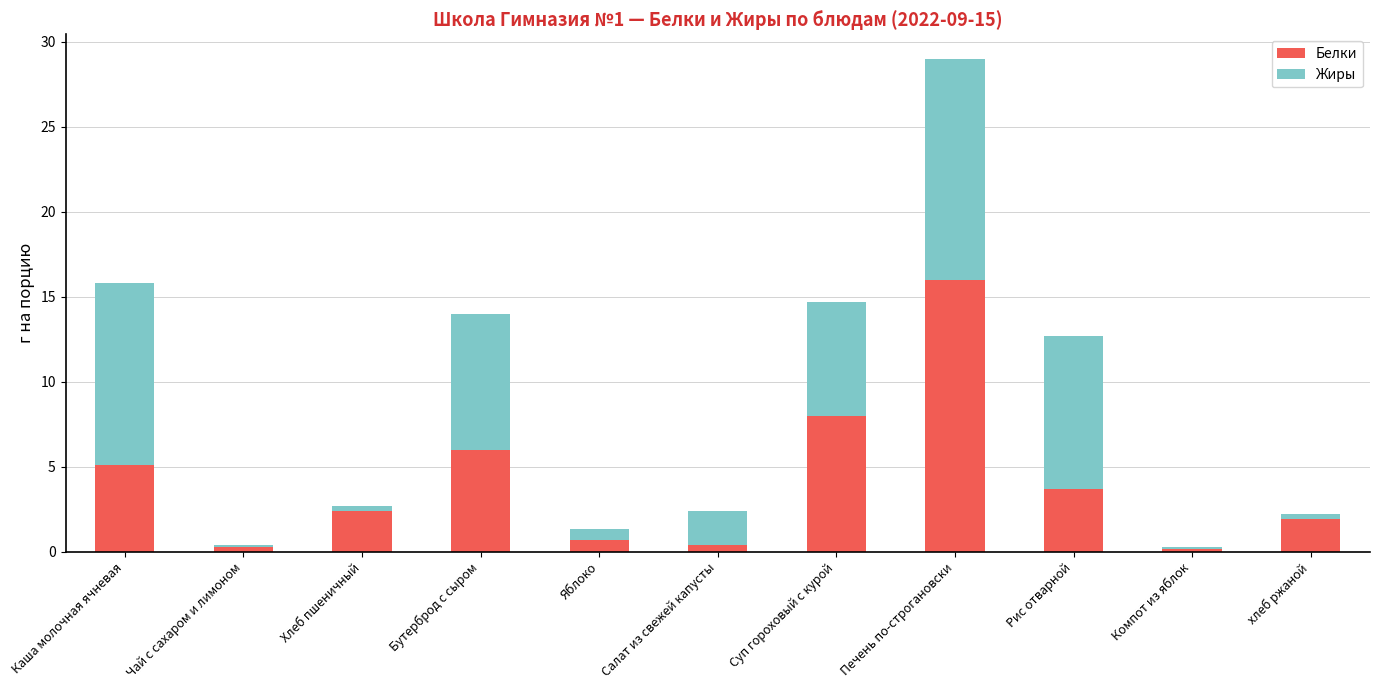

The value of Белки at Каша молочная ячневая is 5.1. True or false?

True